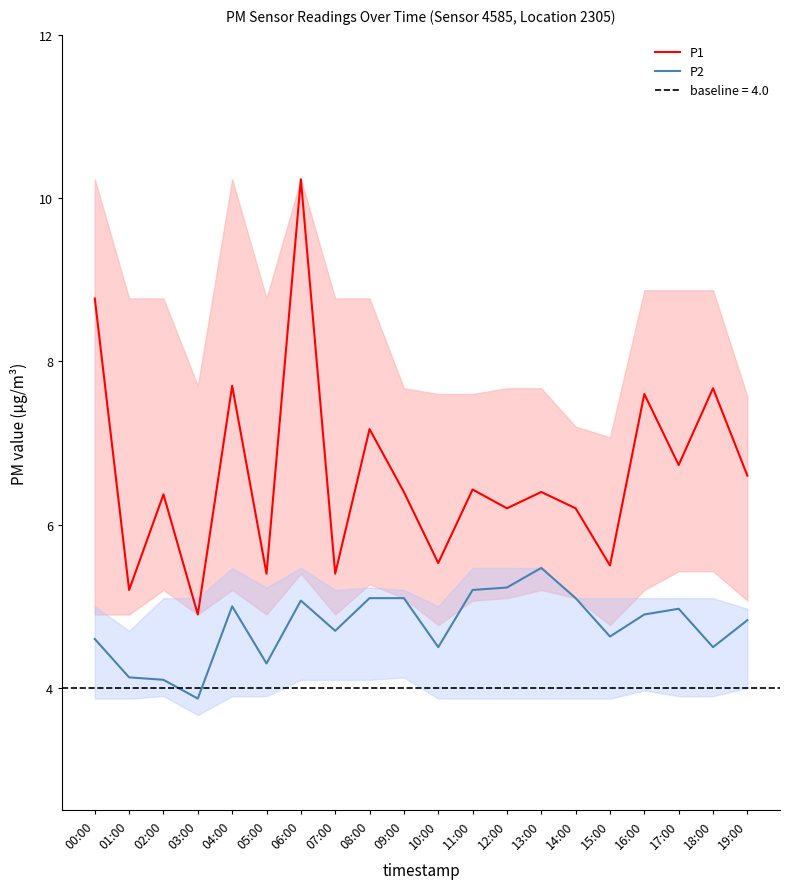

Rank the categories by P1 value from highest to lowest.

06:00, 00:00, 04:00, 18:00, 16:00, 08:00, 17:00, 19:00, 11:00, 09:00, 13:00, 02:00, 12:00, 14:00, 10:00, 15:00, 05:00, 07:00, 01:00, 03:00